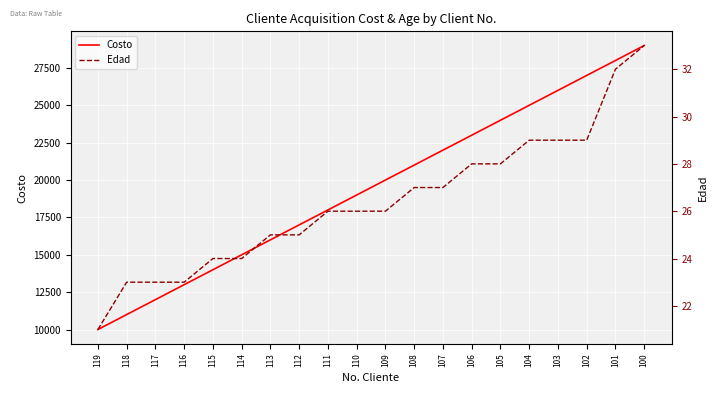

True or false: Edad has a value of 26 at 109.

True